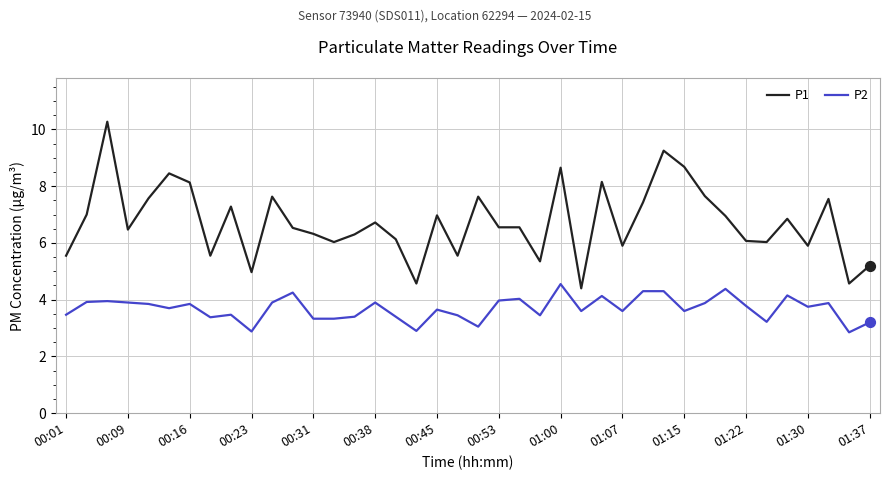

Rank the series by their maximum value, from highest to lowest.

P1, P2